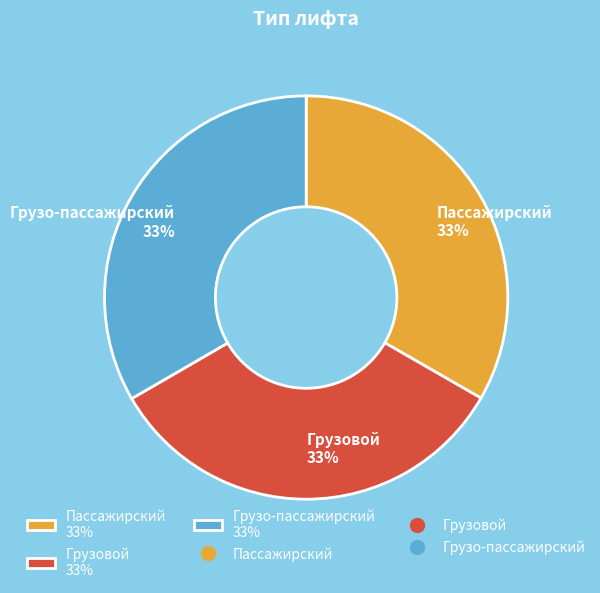

Combined, do Грузовой 33% and Пассажирский 33% account for over 50%?

Yes